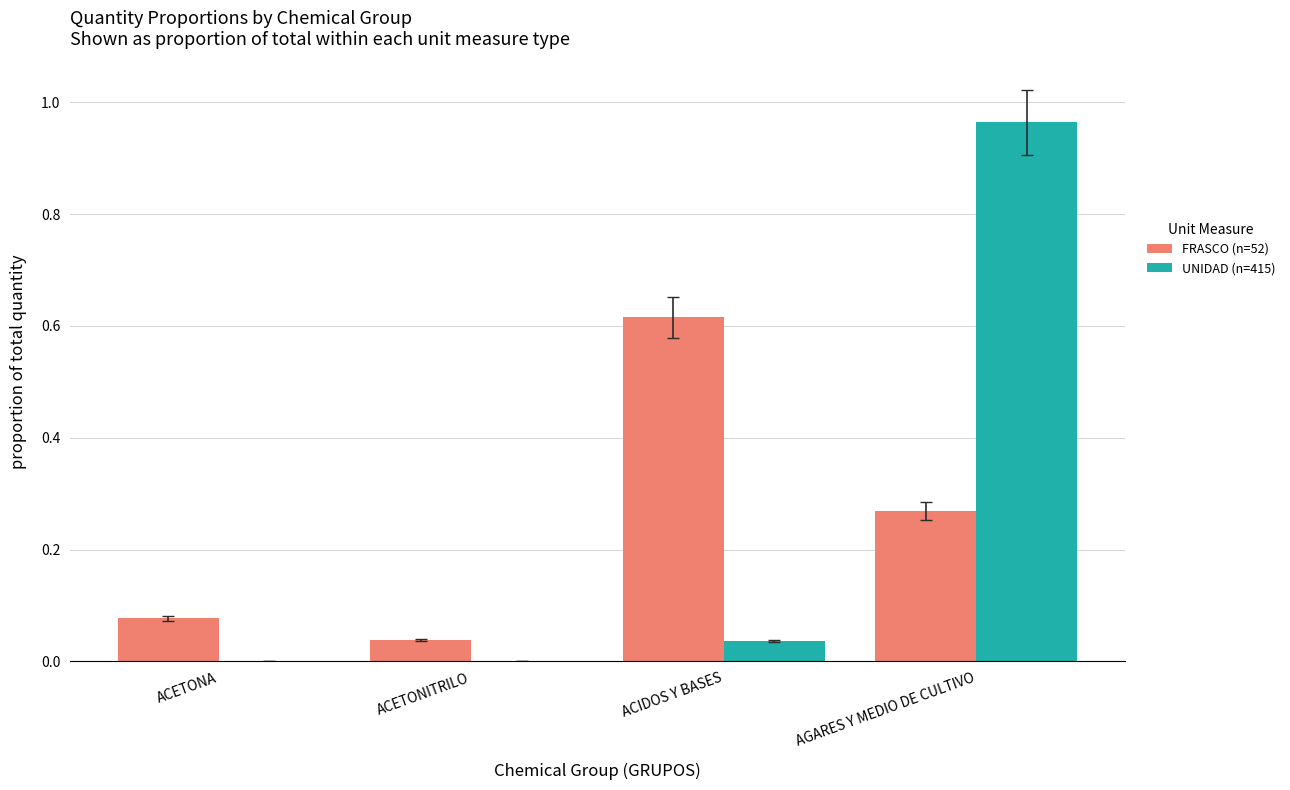

The value of FRASCO (n=52) at ACETONA is 0.0. True or false?

False